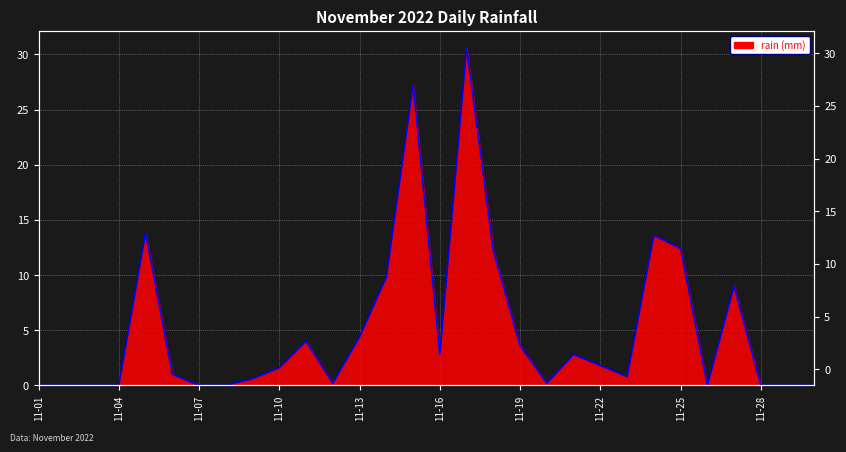

How many interior local valleys (lower than both neighbors) does the data have?

5